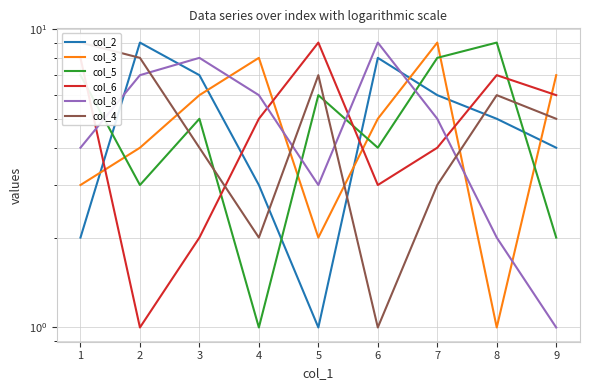

What are all the series names shown in the legend?

col_2, col_3, col_5, col_6, col_8, col_4